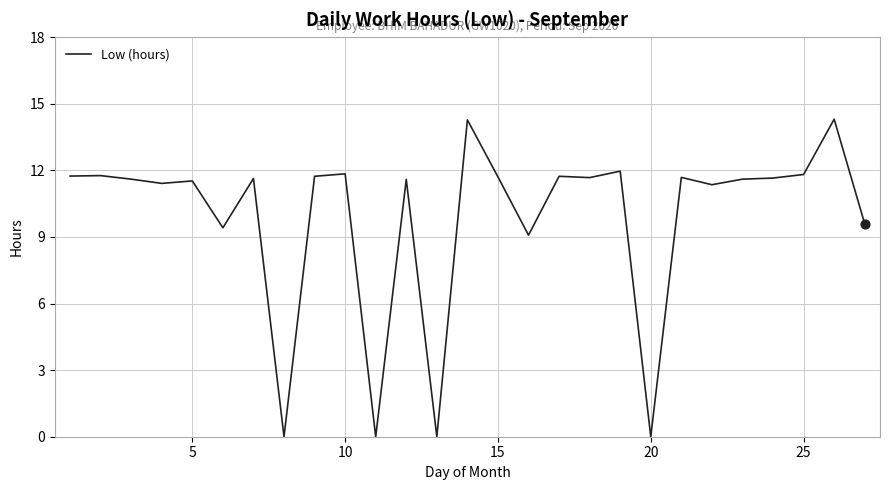

What is the difference between the maximum and minimum values?

14.3